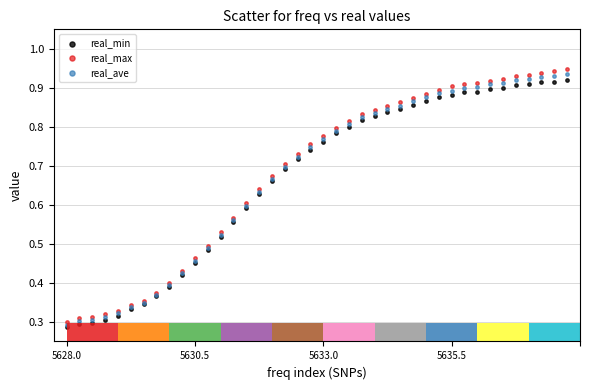

Which series has the largest Y range (max minus min)?

real_max